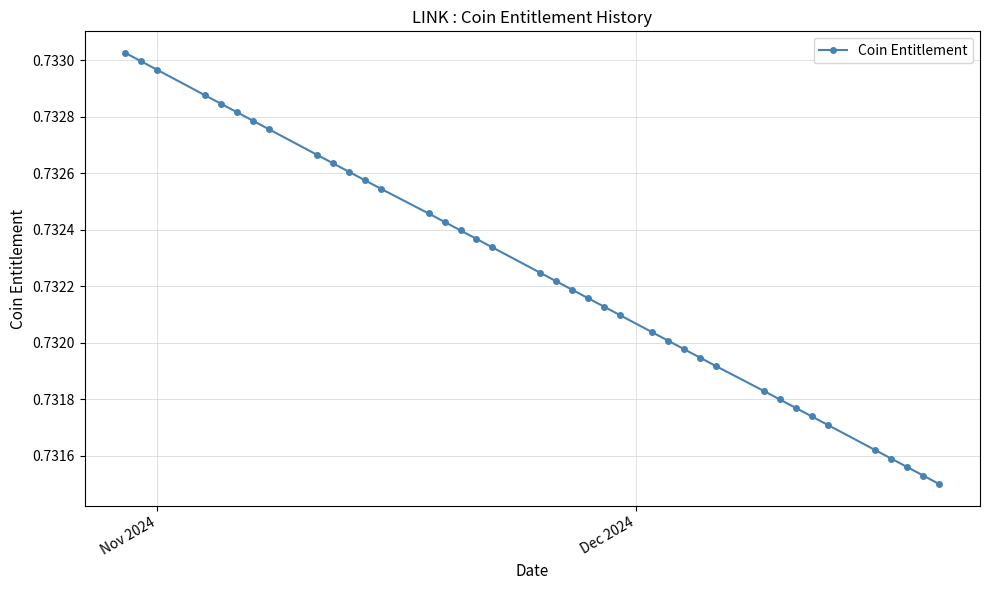

What is the sum of all values?

28.6